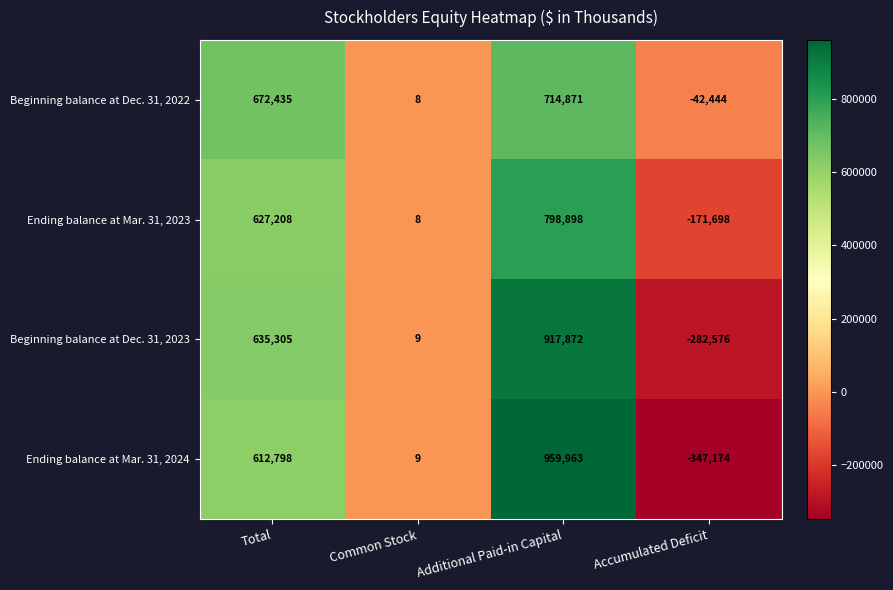

Read the Beginning balance at Dec. 31, 2023 value at Additional Paid-in Capital, to the nearest 50.

917850